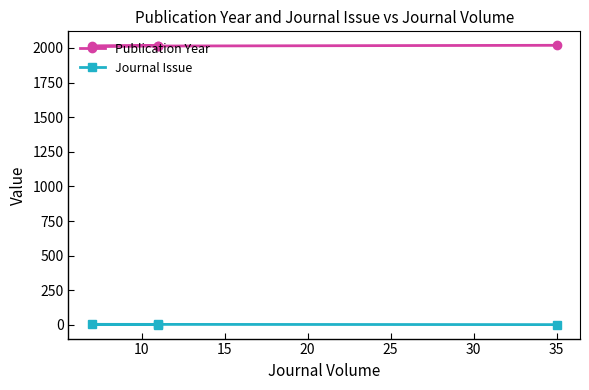

What is the value of the Journal Issue point at the 3rd from the left?

2